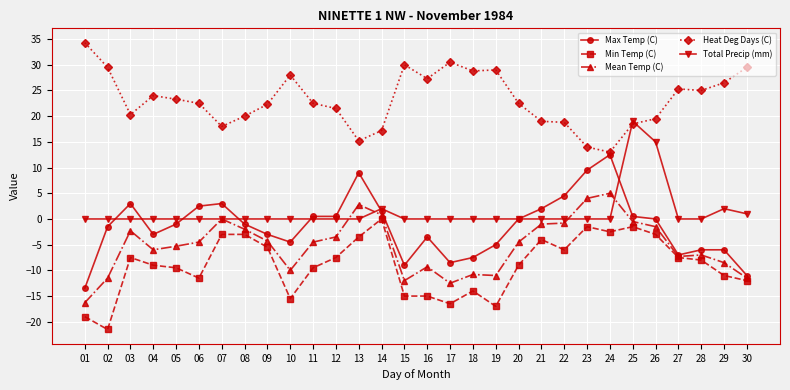

Count the number of data series in this chart.

5